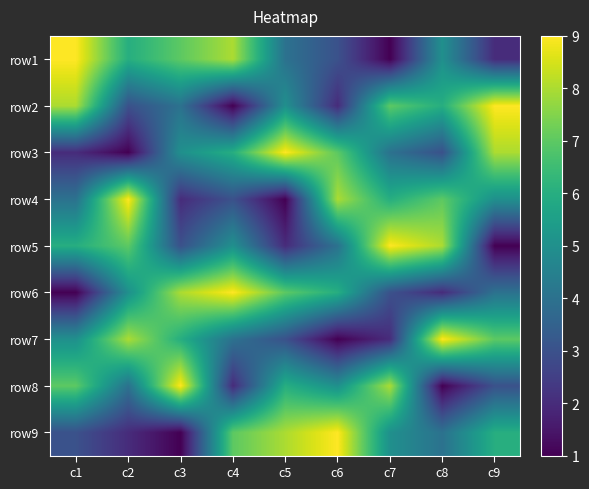

At c8, list the series in order from largest to smallest.

row7, row5, row4, row2, row1, row9, row3, row6, row8